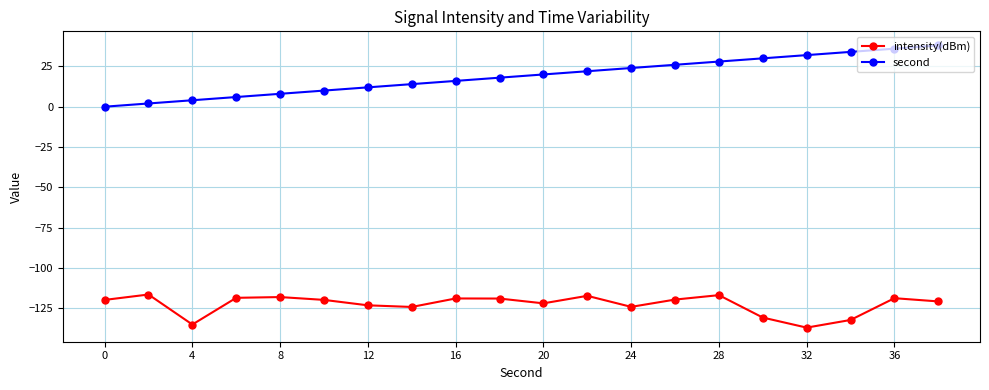

What is the maximum value shown in the chart?

38.0